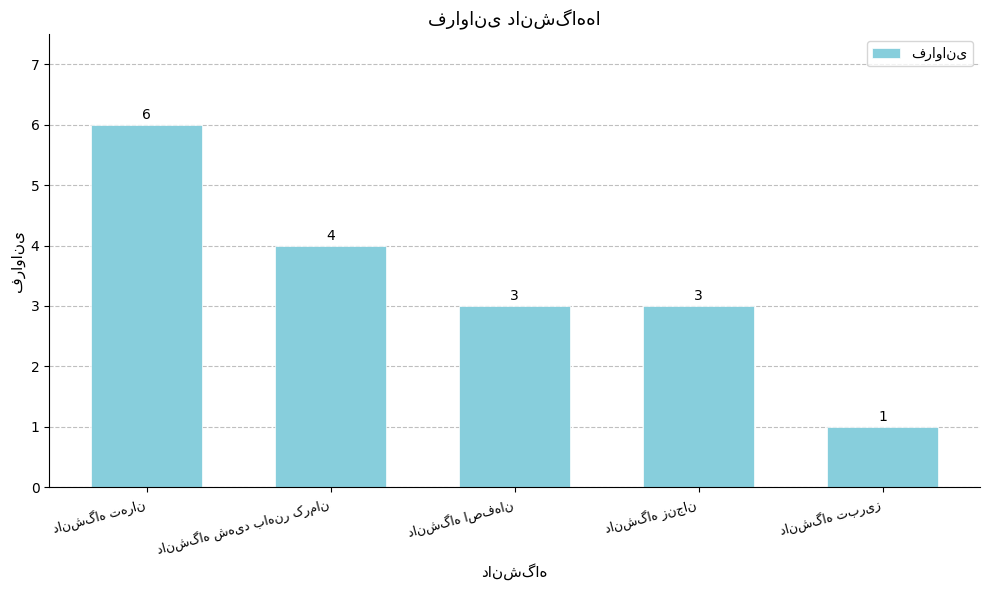

How many data points are less than 3?

1